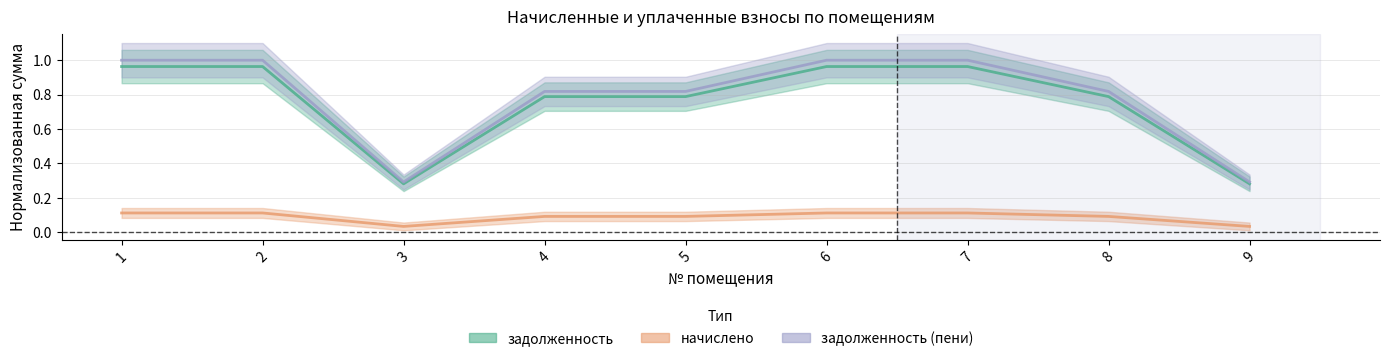

What is the maximum value shown in the chart?

1.0